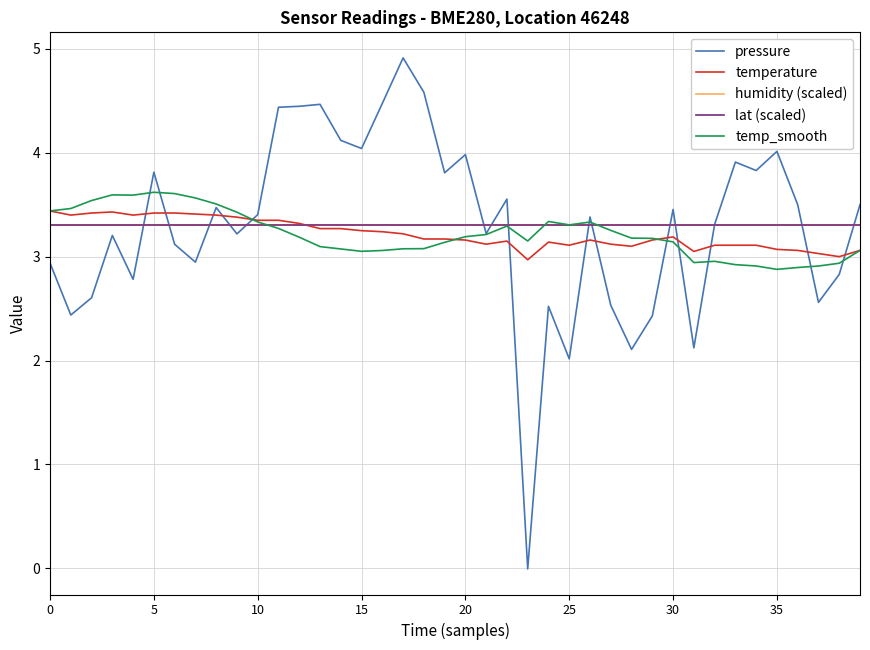

Does the chart display data point markers on the line(s)?

No